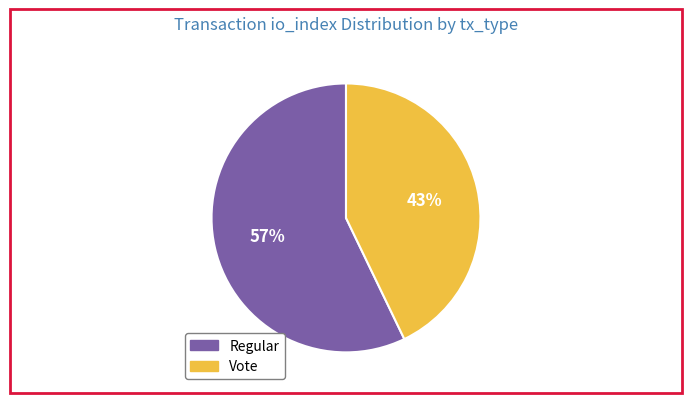

Is there a majority slice in this chart?

Yes